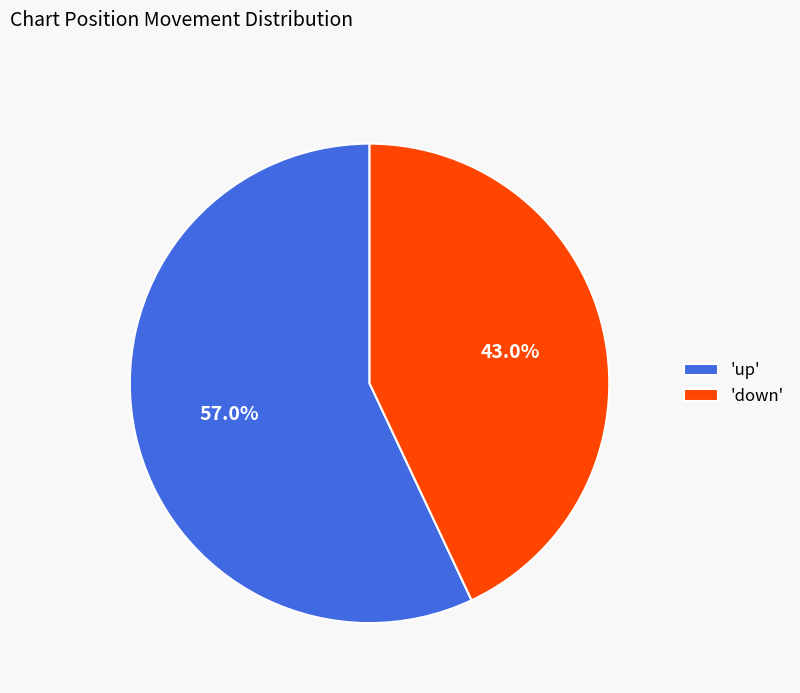

Which category accounts for the majority?

'up'